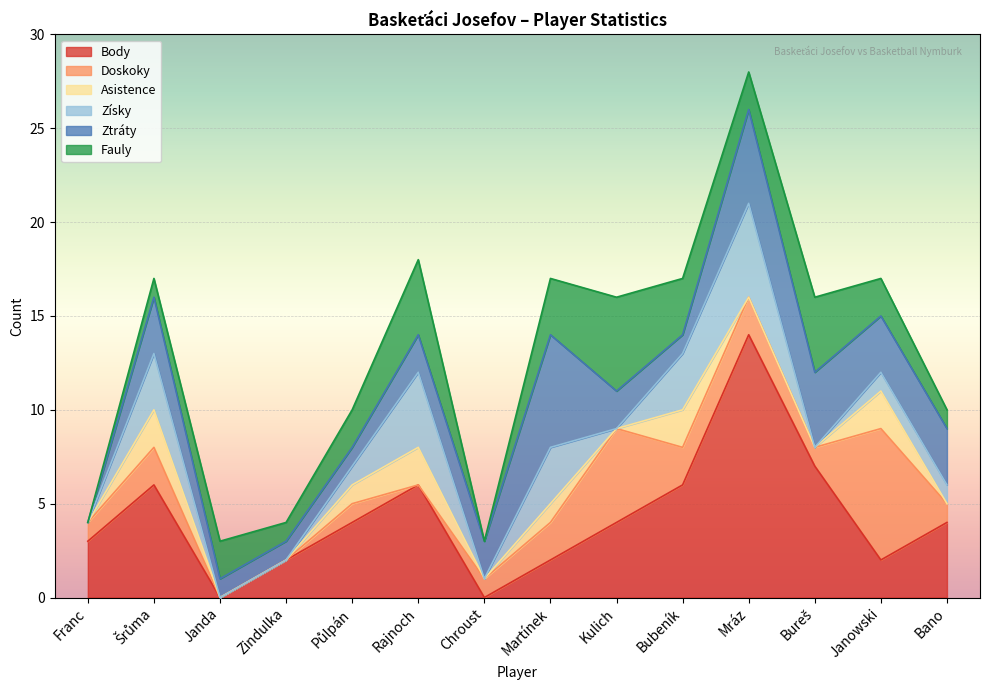

Is it true that Ztráty equals 3 at Bano?

True